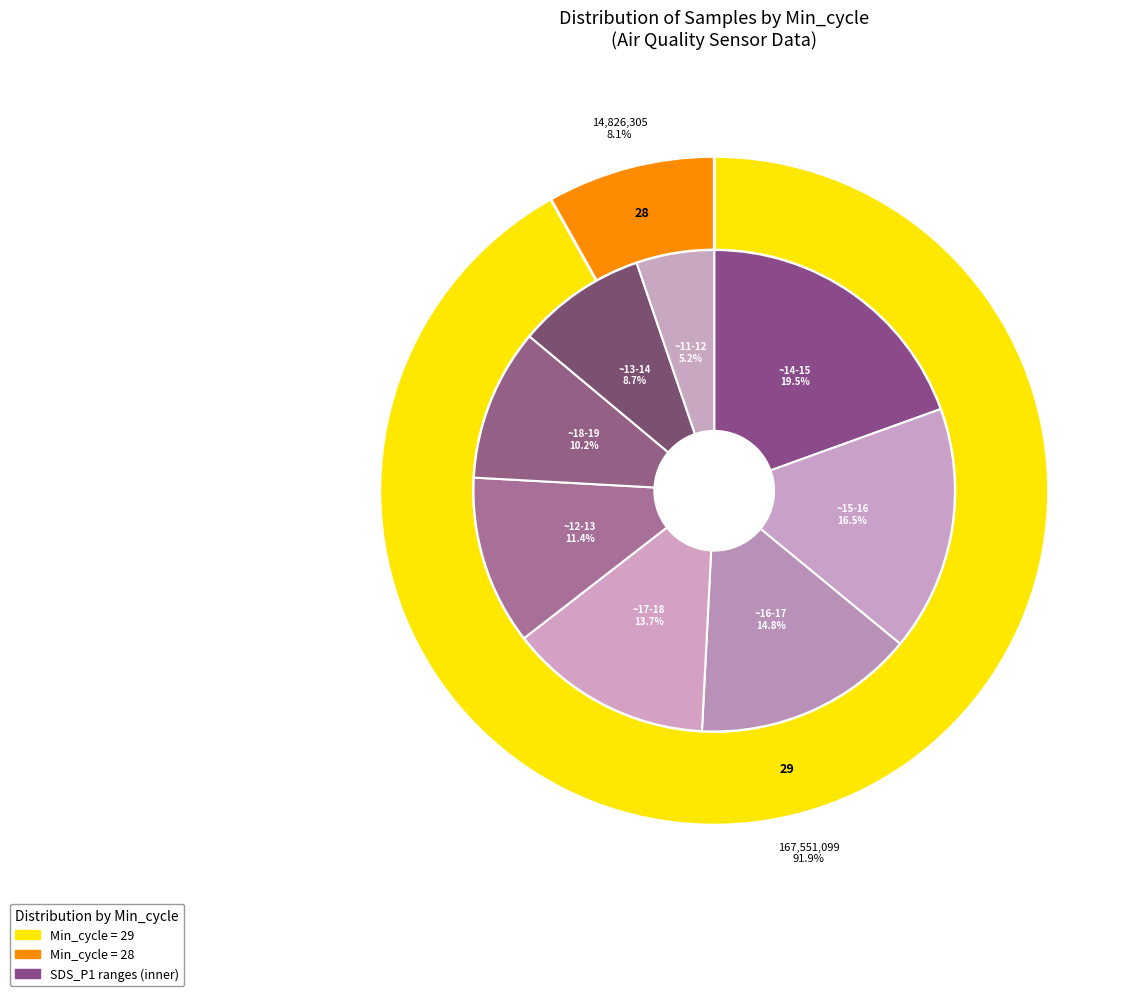

The 29 slice represents 42% of the pie. True or false?

False